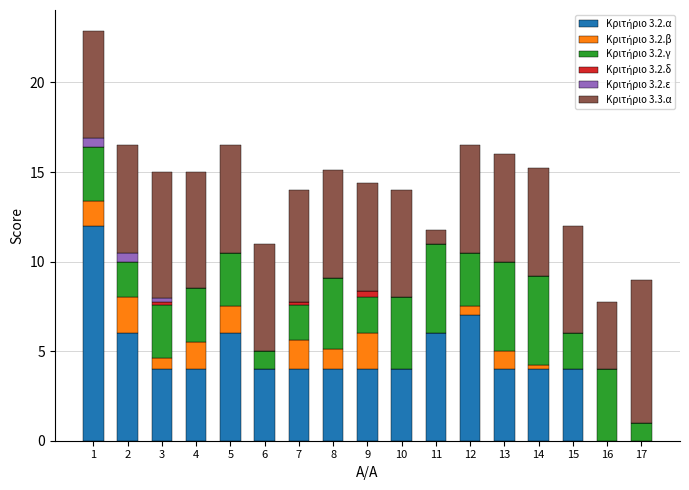

What is the total value across all series at 10?

14.0